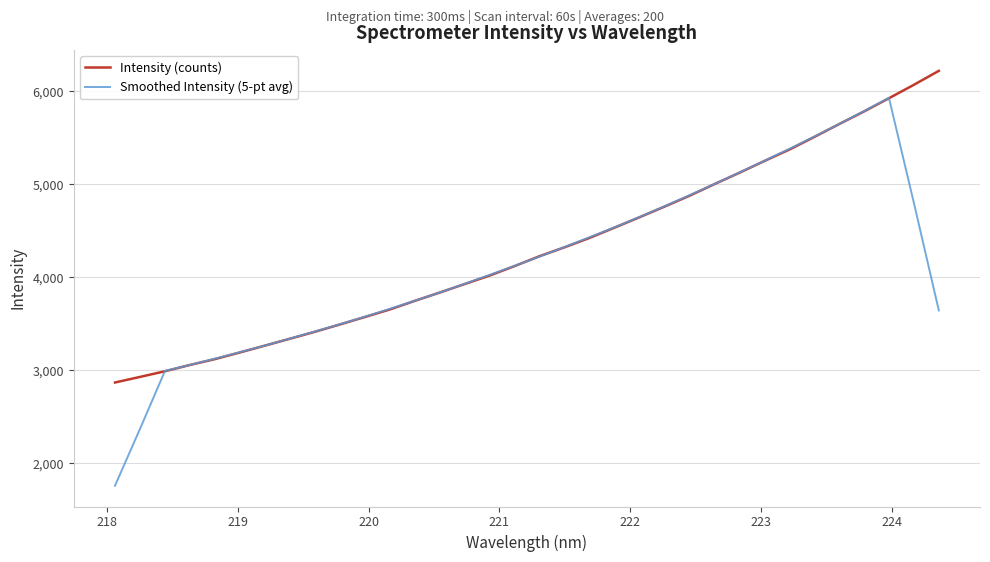

Which series has the largest range (max minus min)?

Smoothed Intensity (5-pt avg)